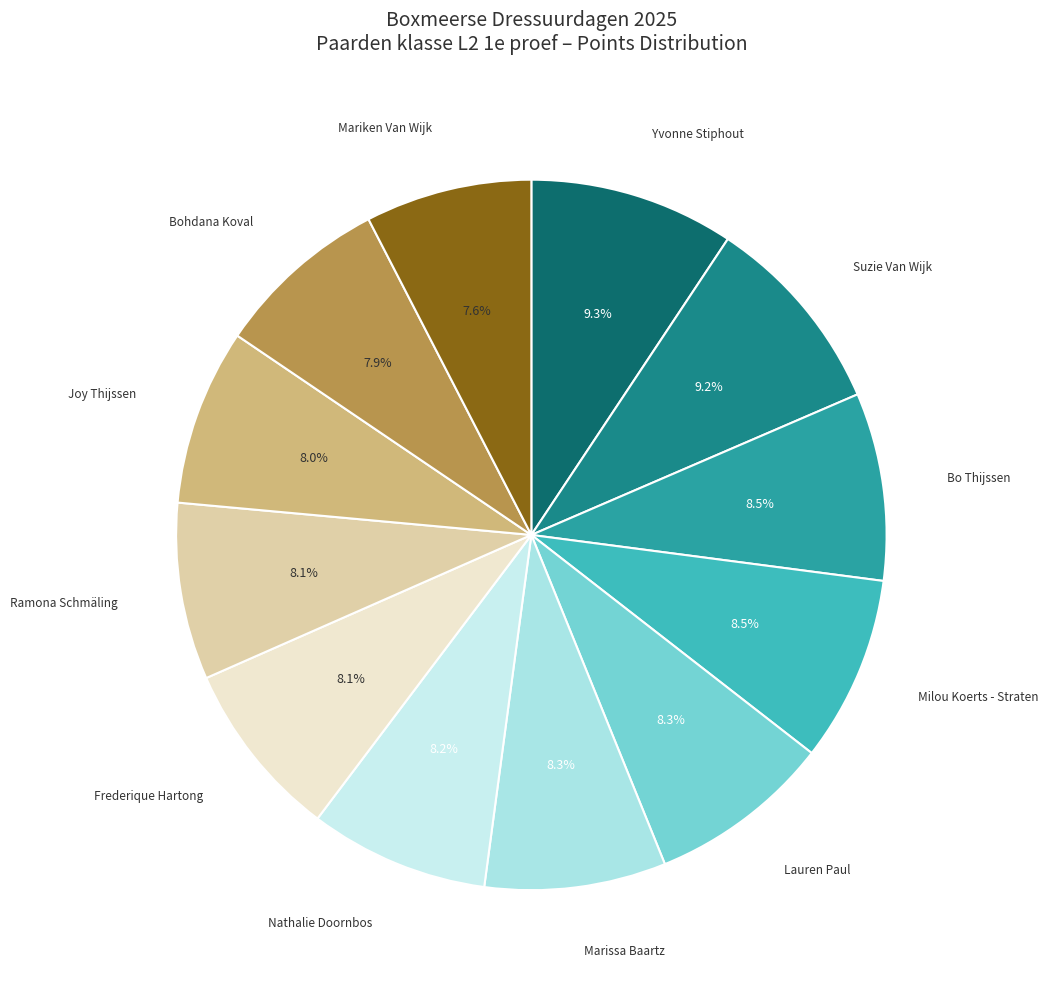

How many slices are in this pie chart?

12